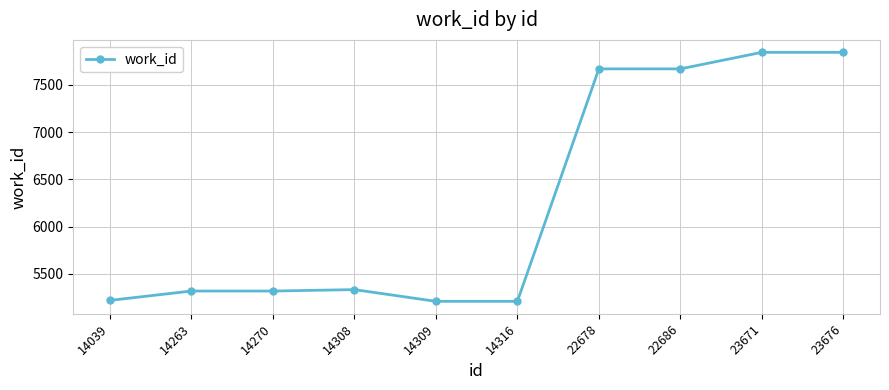

The chart shows a value of 2211 at 14316. True or false?

False